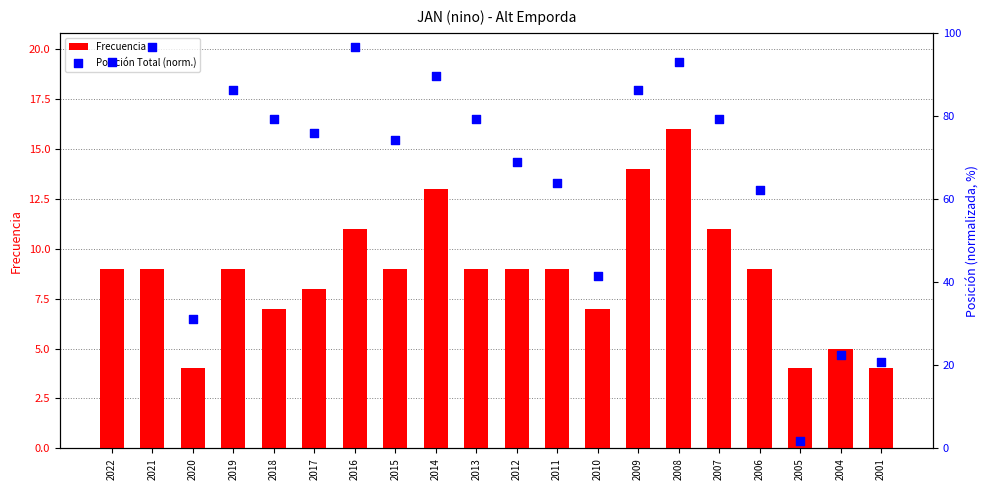

Which series has the largest total across all categories?

Posición Total (norm.)